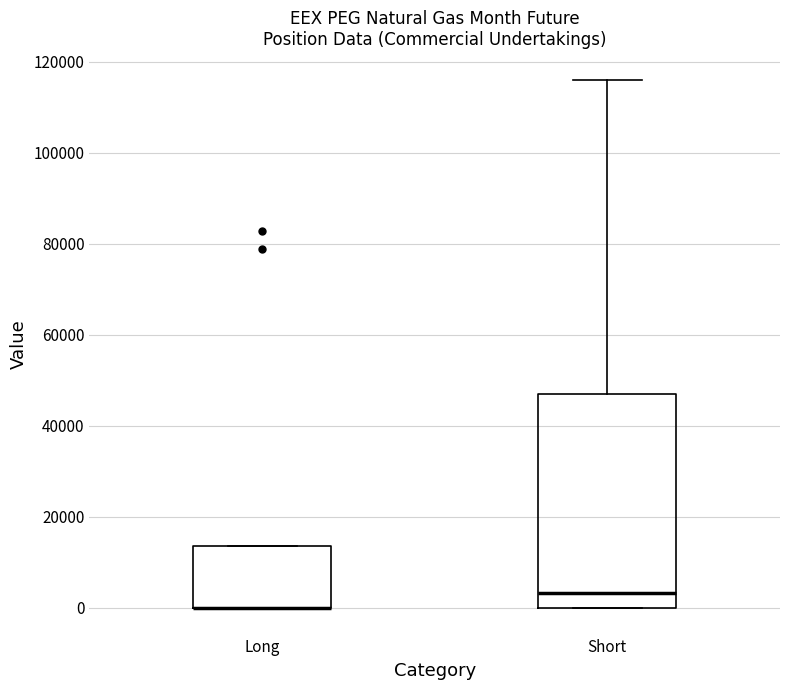

Which box is the tallest, from its lower edge to its upper edge?

Short